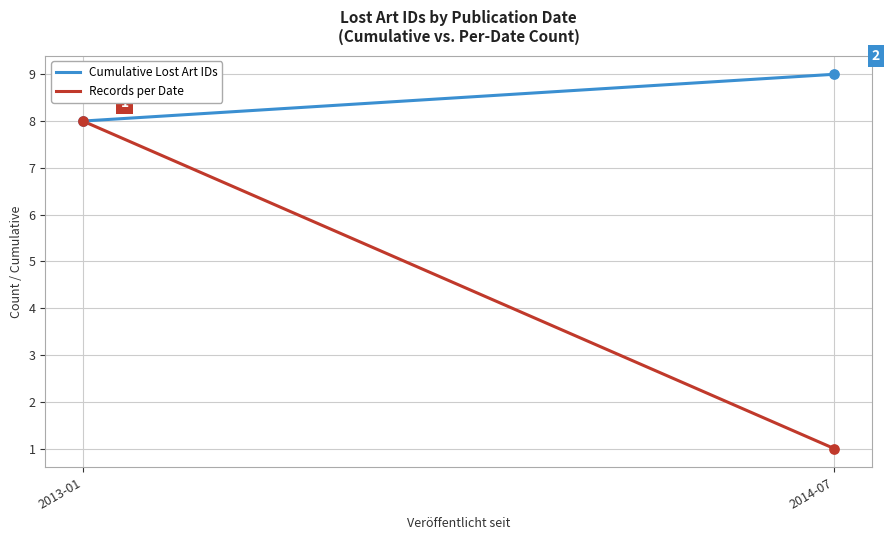

Which series reaches the minimum Y coordinate?

Records per Date